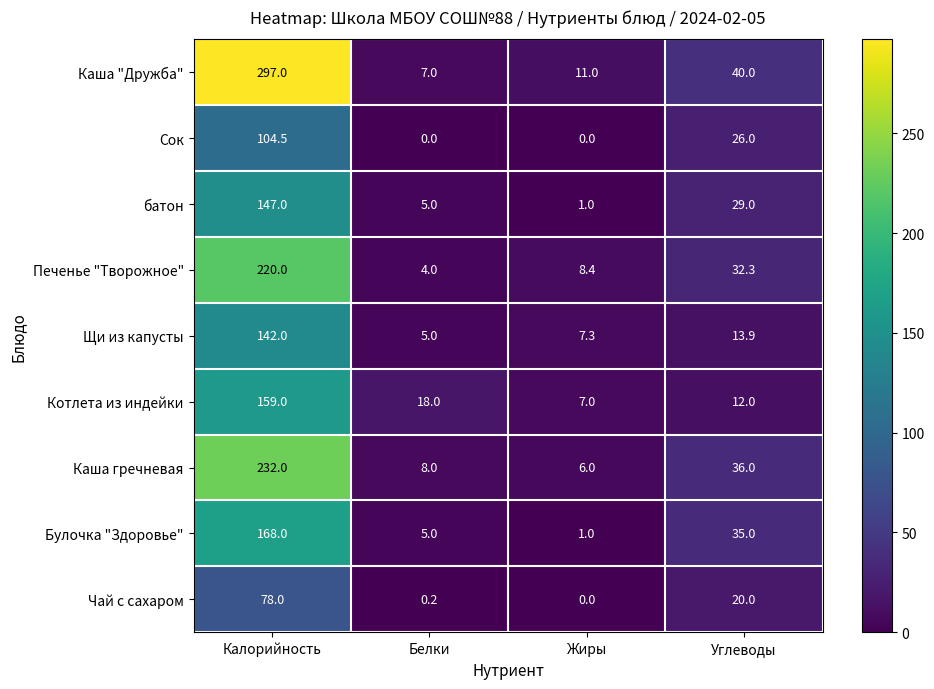

What is the average value of the Чай с сахаром series?

24.6